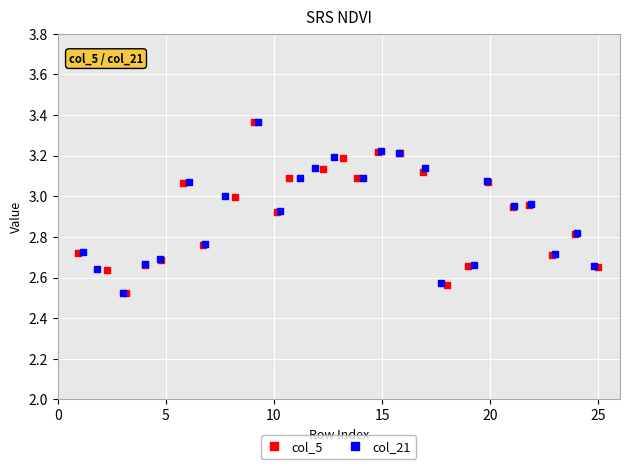

What are all the series names shown in the legend?

col_5, col_21